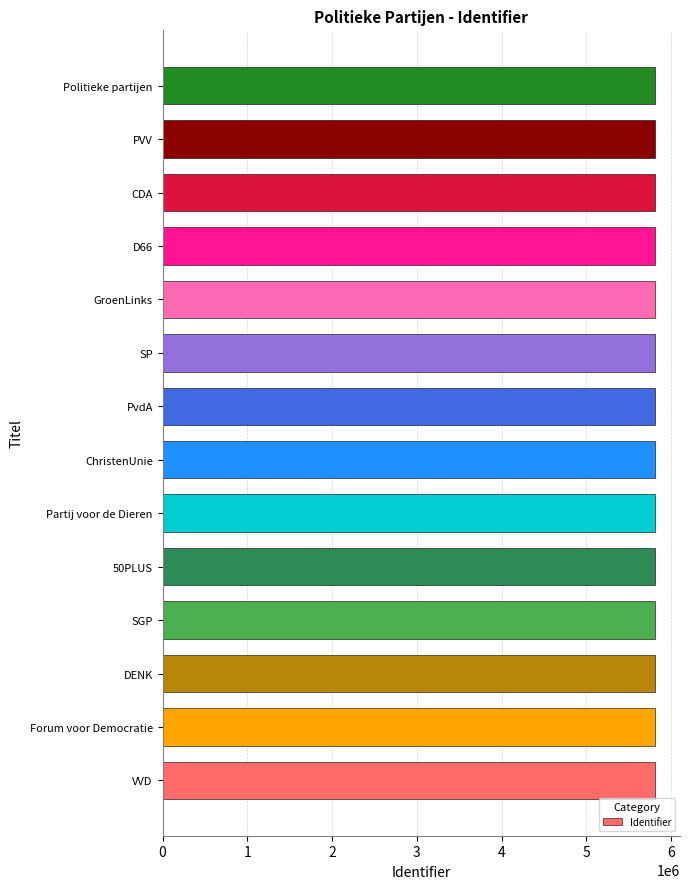

What is the minimum value shown in the chart?

5812863